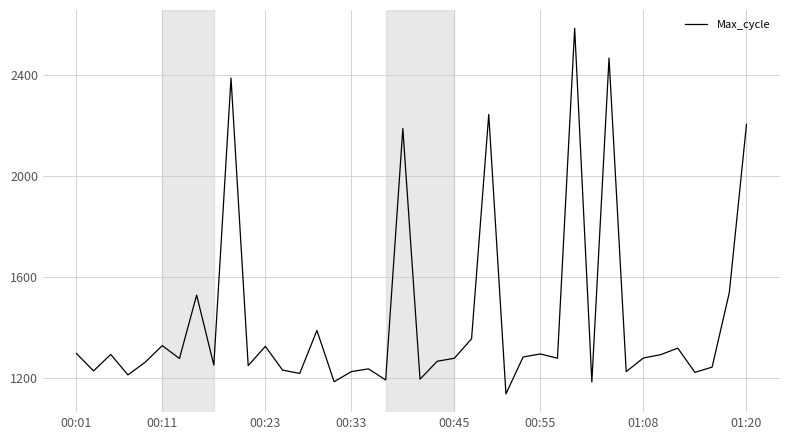

What is the greatest value displayed?

2584